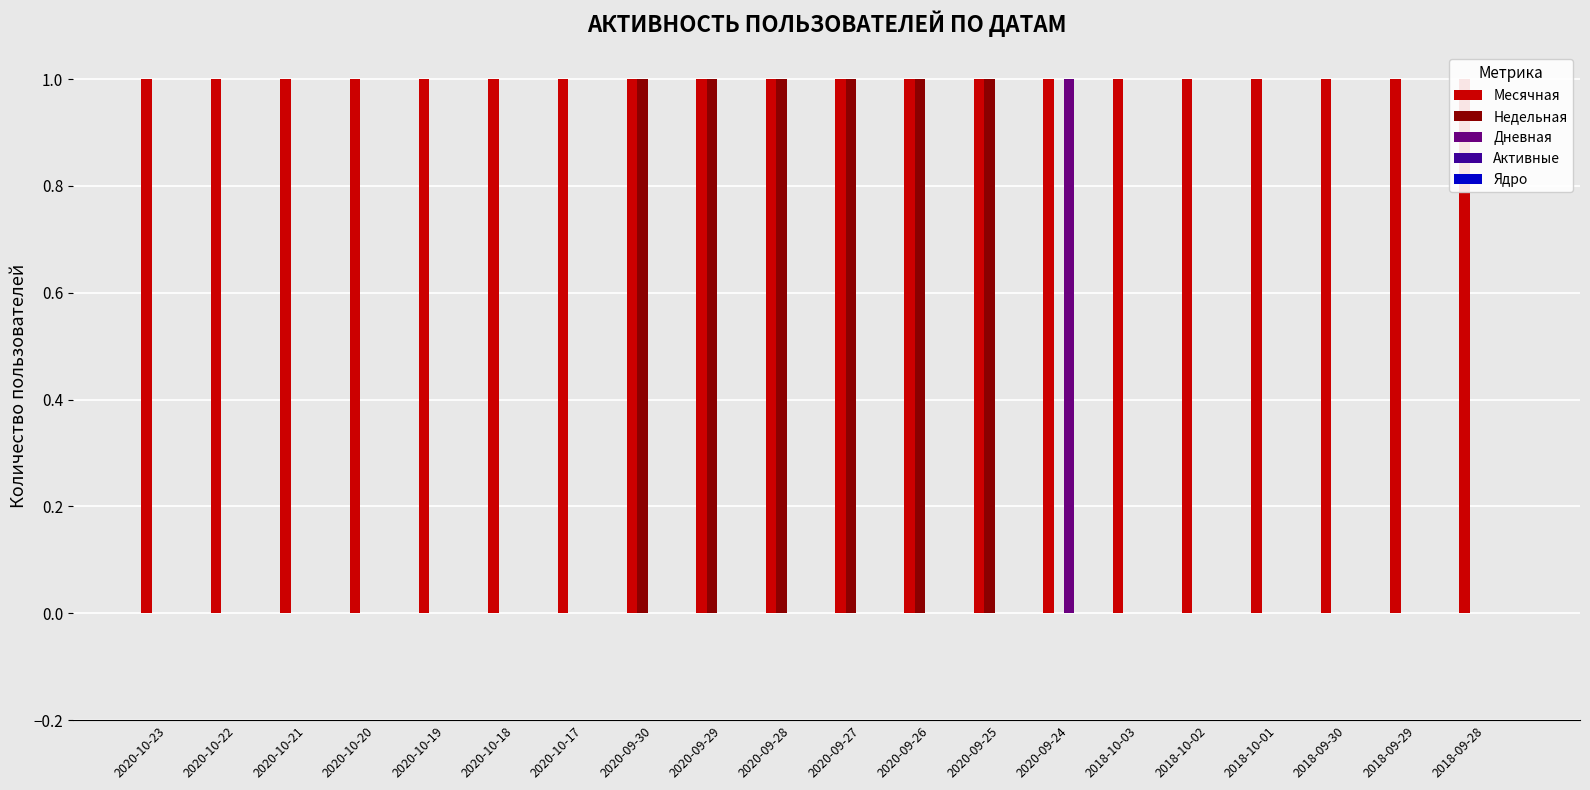

Which category has the highest value across all series?

2020-10-23